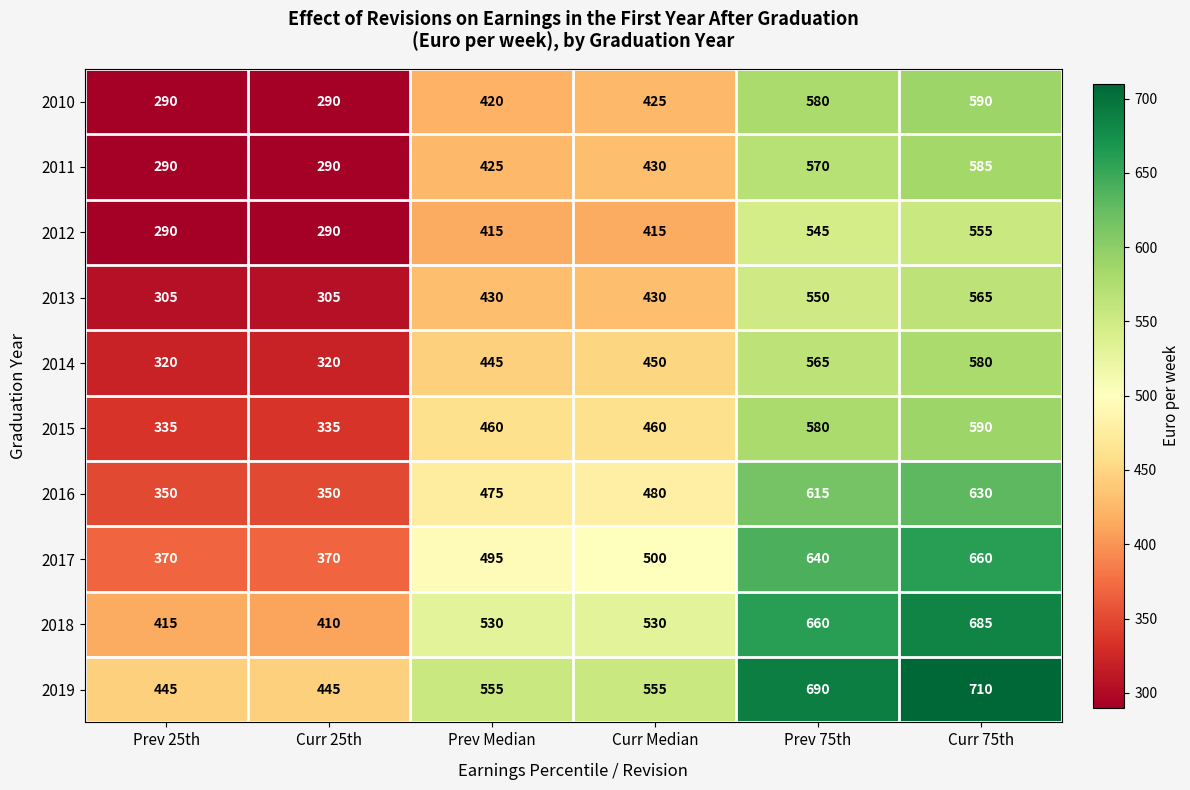

What is the sum of all 2013 values?

2585